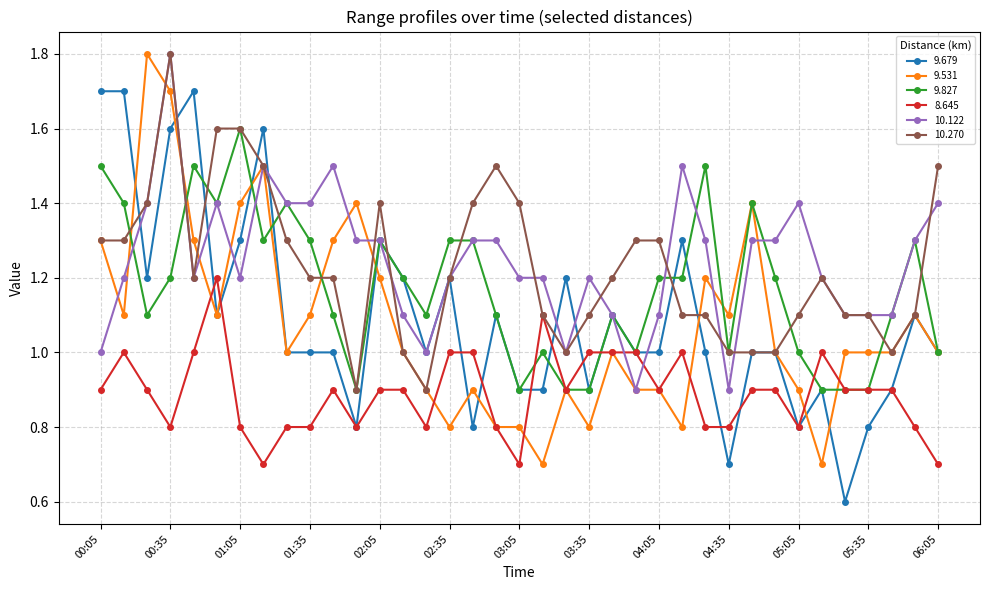

What is the value of the 9.679 point at the 23rd from the left?

1.1